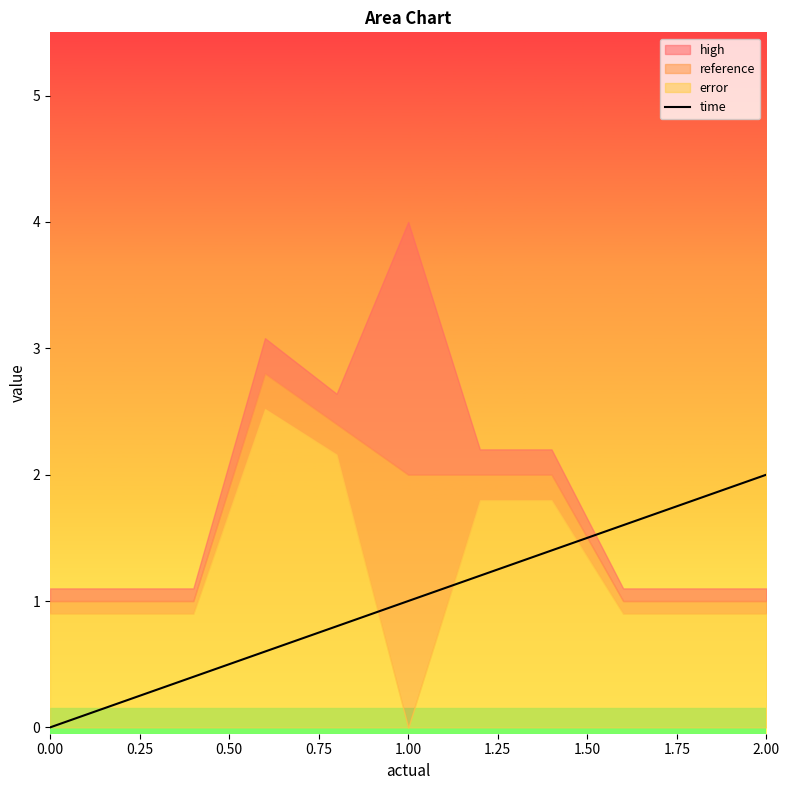

What is the highest value of the time series?

2.0